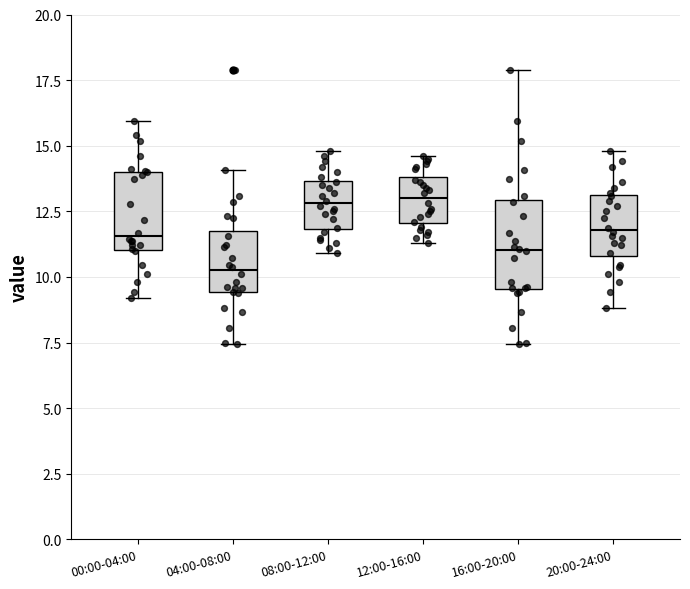

Reading left to right, transcribe this box plot: for each box, give where its median line is, the range the box spans, and where its two whiskers end, as read against the y-axis. The values are not printed on the chart, so give them approximately, as read against the axis.

00:00-04:00: median 11.5, box 11.0 to 14.0, whiskers 9.0 to 16.0
04:00-08:00: median 10.5, box 9.5 to 11.5, whiskers 7.5 to 14.0
08:00-12:00: median 13.0, box 12.0 to 13.5, whiskers 11.0 to 15.0
12:00-16:00: median 13.0, box 12.0 to 14.0, whiskers 11.5 to 14.5
16:00-20:00: median 11.0, box 9.5 to 13.0, whiskers 7.5 to 18.0
20:00-24:00: median 12.0, box 11.0 to 13.0, whiskers 9.0 to 15.0